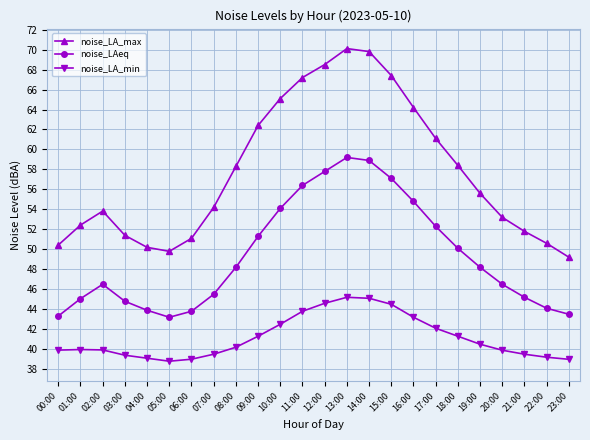

Is this an area chart (filled region under the line)?

No